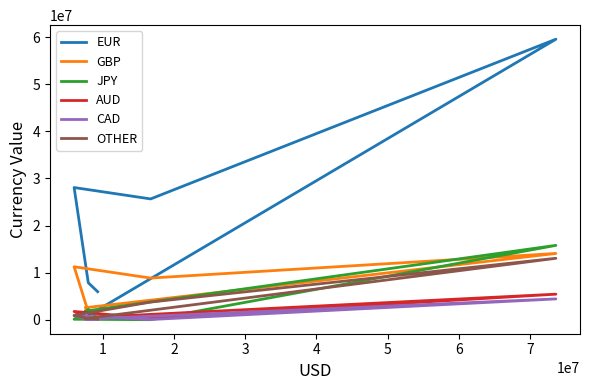

True or false: CAD and OTHER intersect in this chart.

False